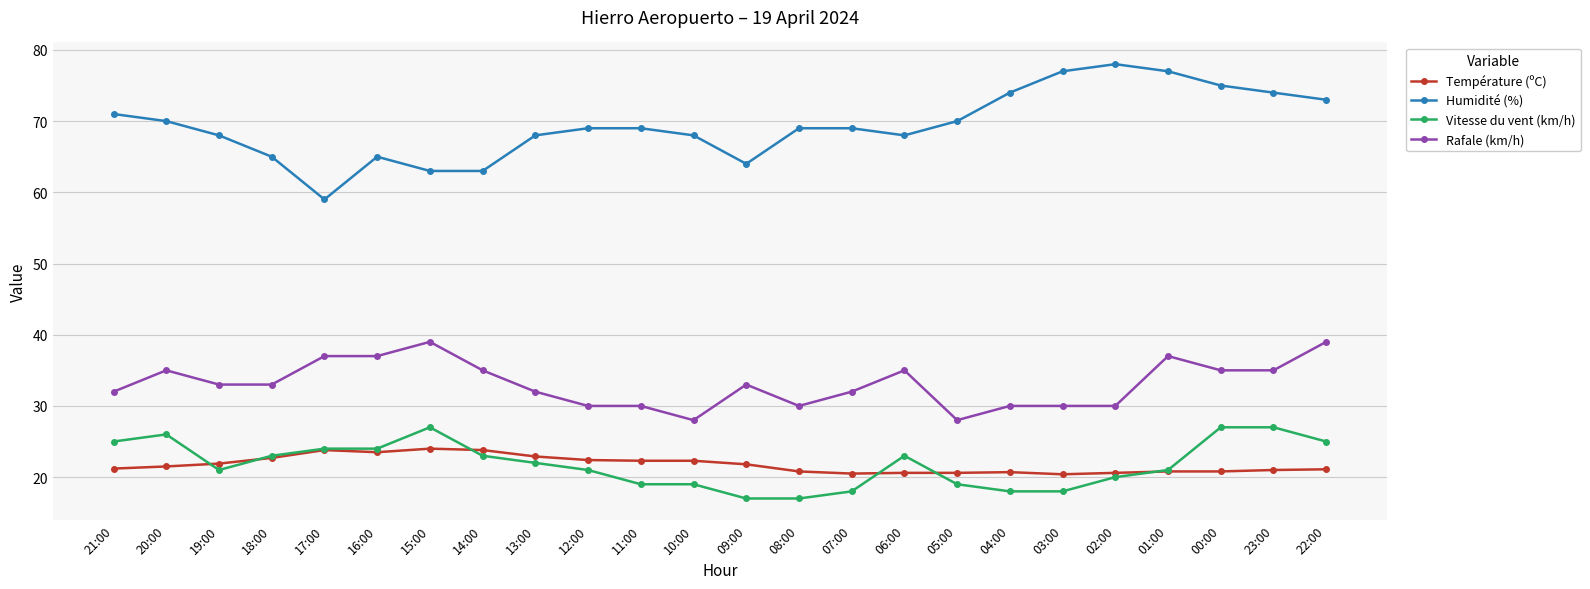

Which series changed the most between 11:00 and 02:00?

Humidité (%)